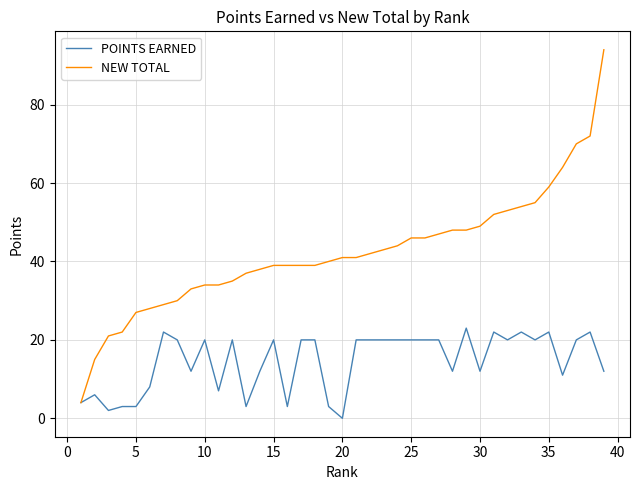

Rank the series by their average value, from lowest to highest.

POINTS EARNED, NEW TOTAL